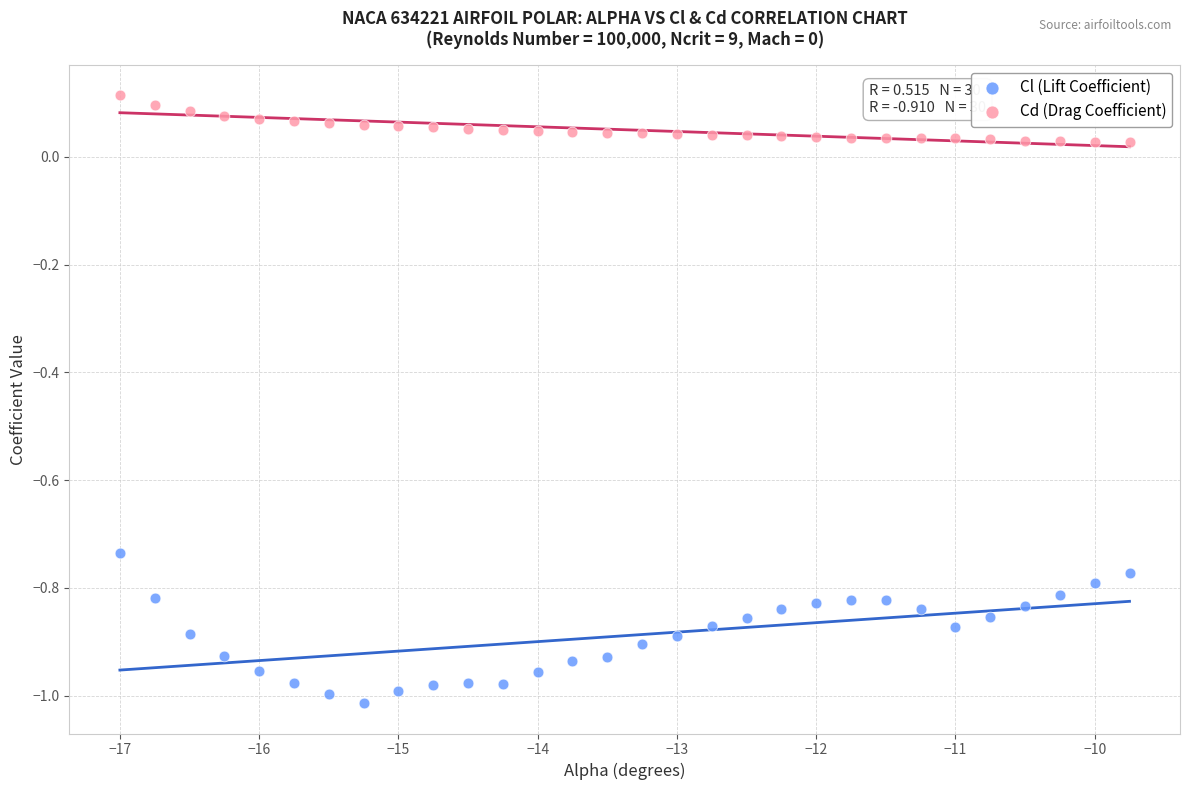

Which series has the largest Y range (max minus min)?

Cl (Lift Coefficient)